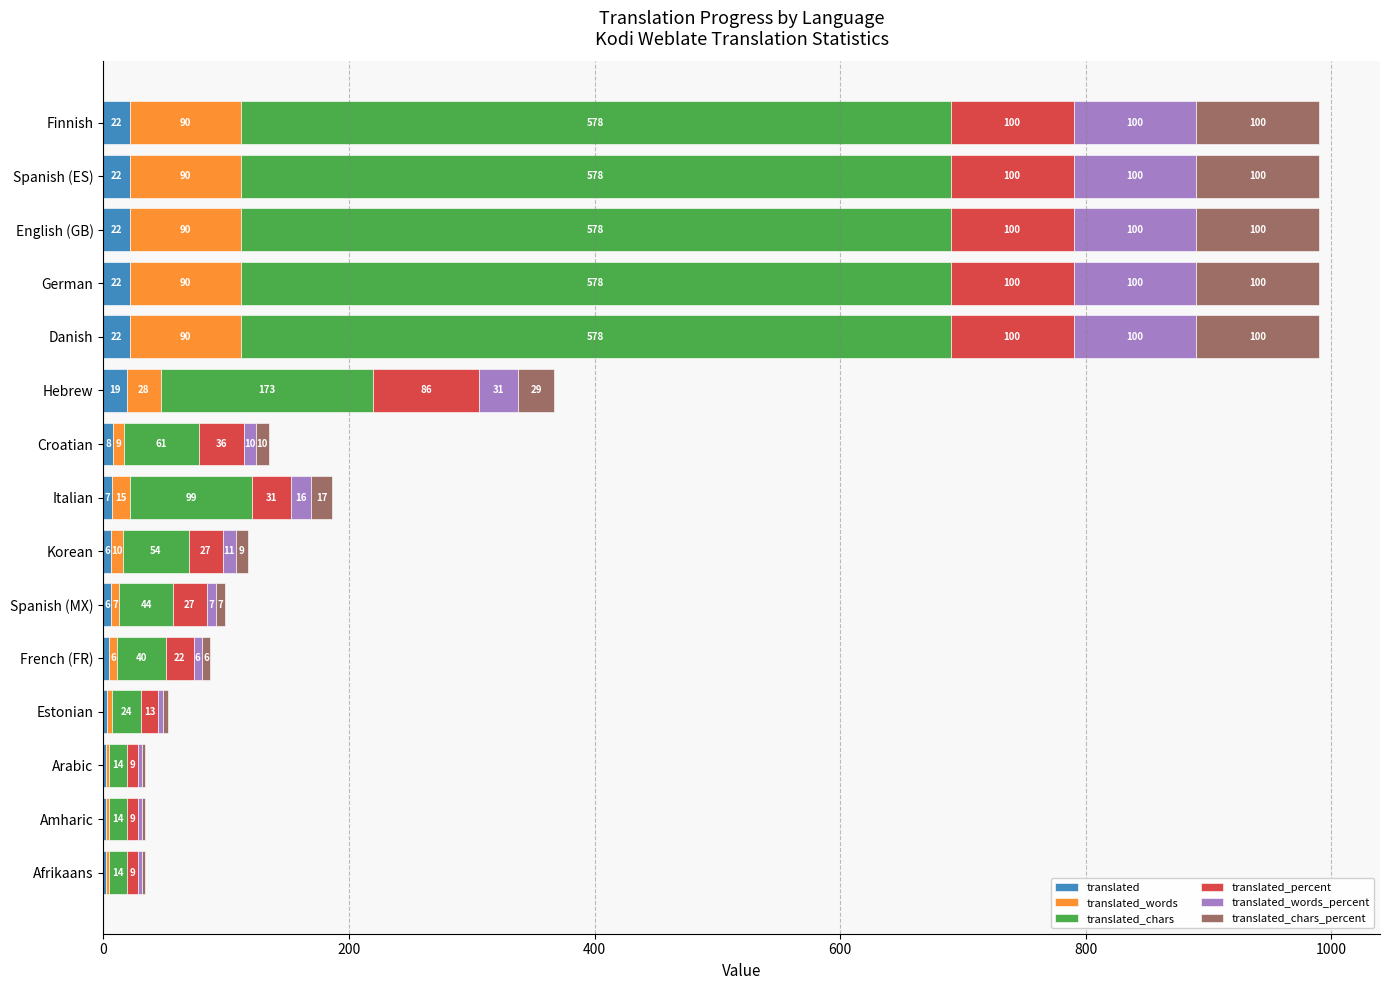

What is the maximum value for translated?

22.0